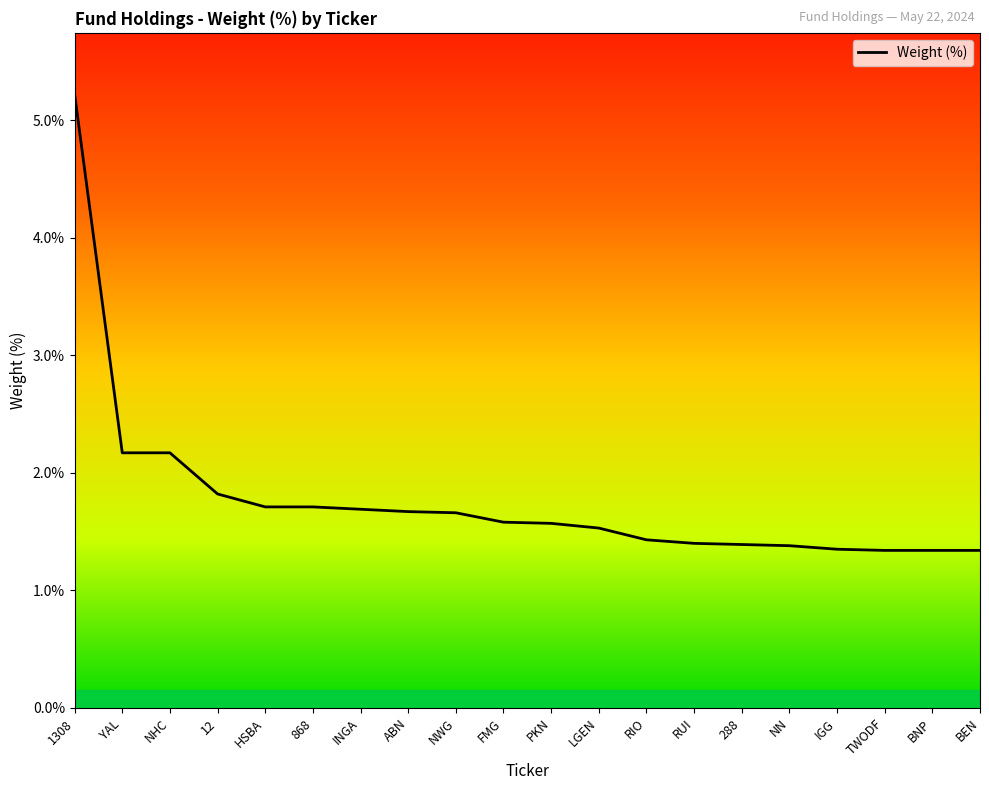

What is the sum of the values at RIO and BNP?

2.8